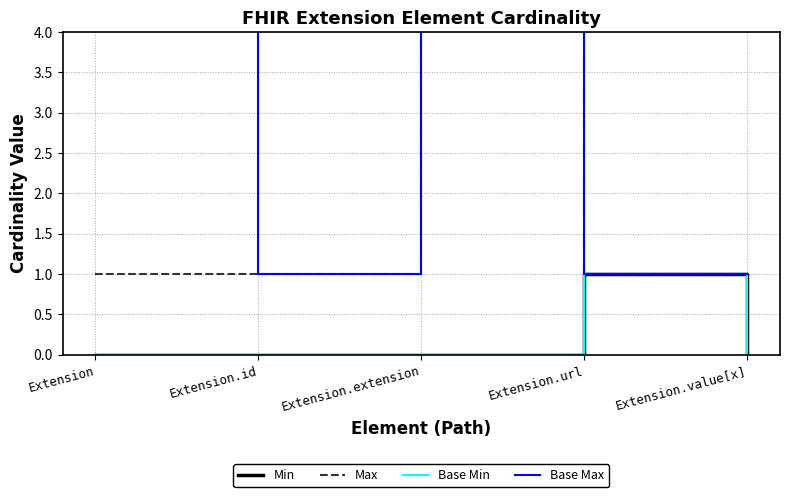

Count the Base Min values in the range 0 to 1.

5